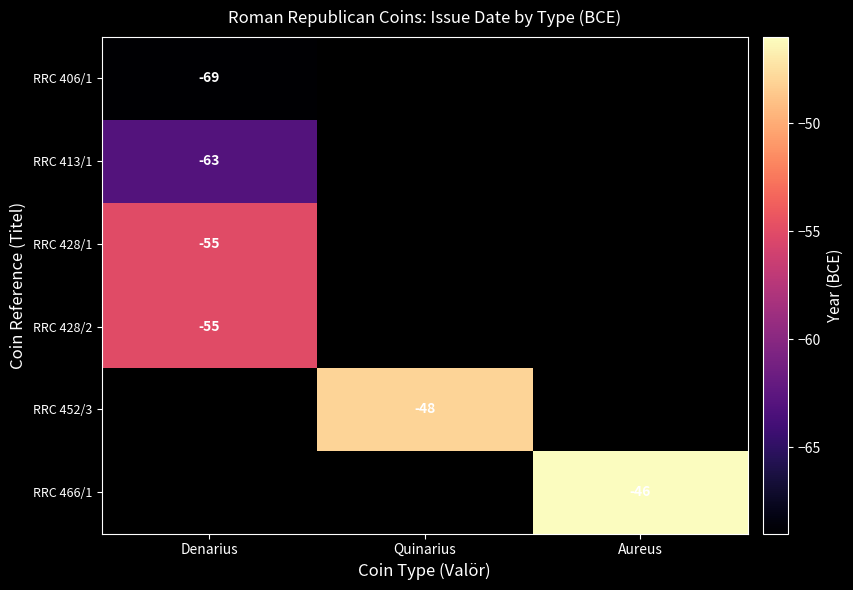

The value of RRC 413/1 at Denarius is -63. True or false?

True